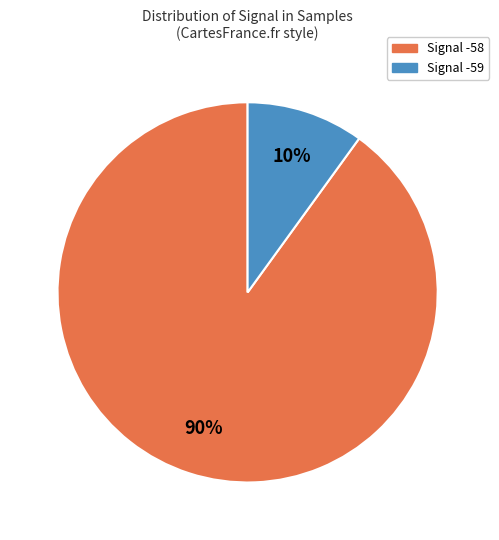

To the nearest percent, what is the average slice percentage?

50%